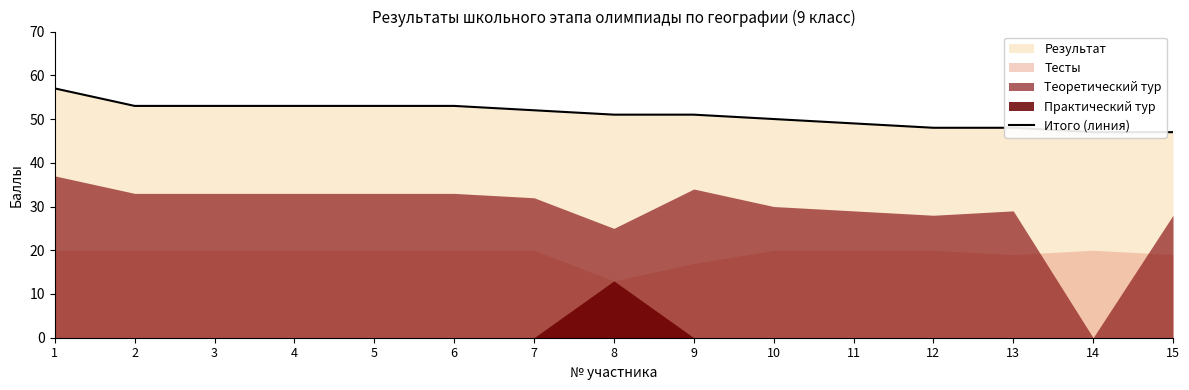

True or false: the data shows 47 at 15.

True